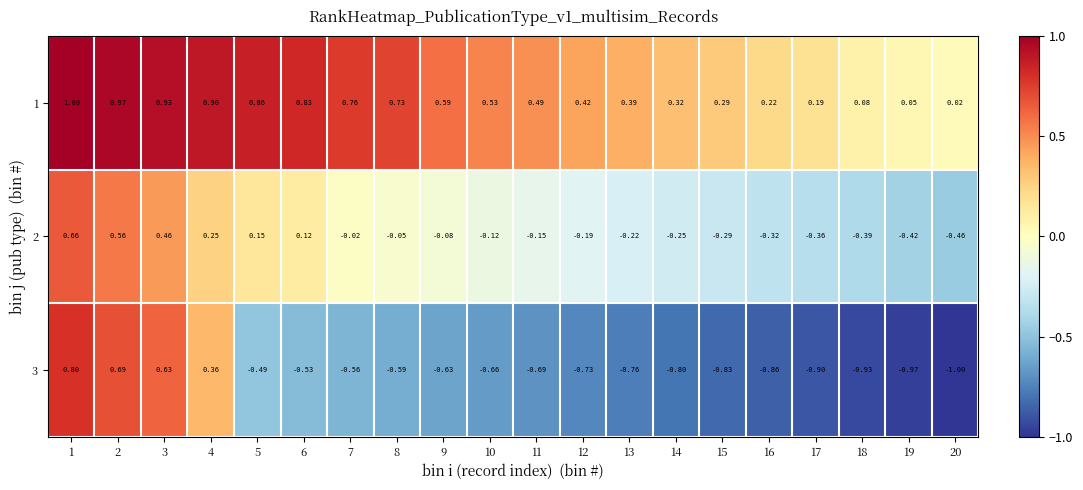

Is the value of 1 at 13 greater than the value of 3 at 14?

Yes